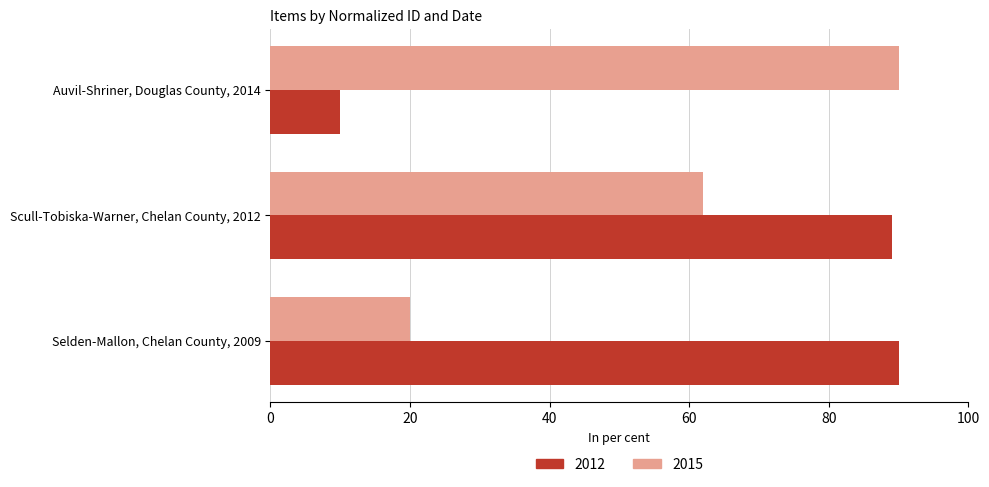

Which series has the largest range (max minus min)?

2012